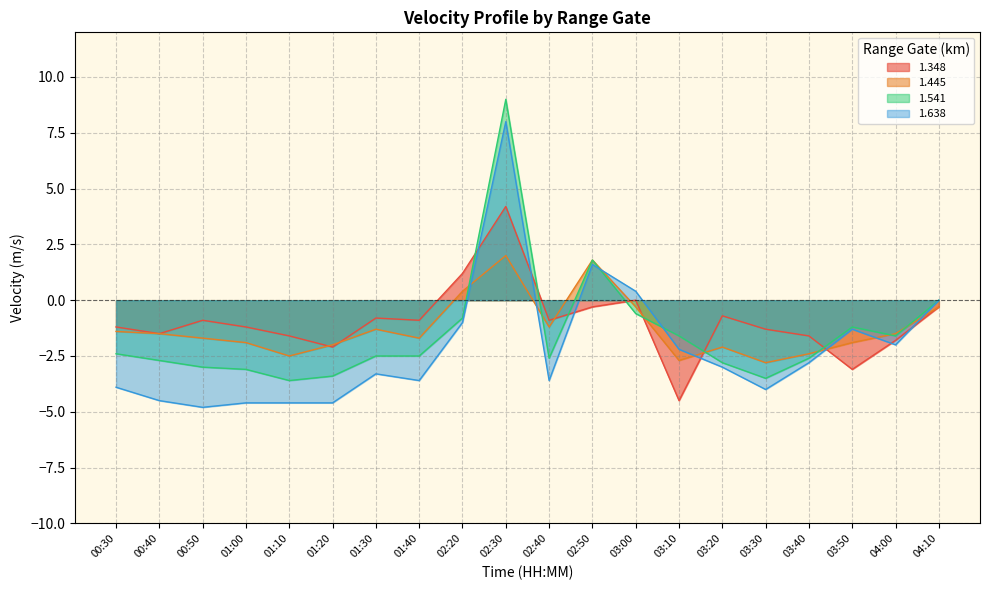

Where is 1.638 nearest to the value 1?

03:00